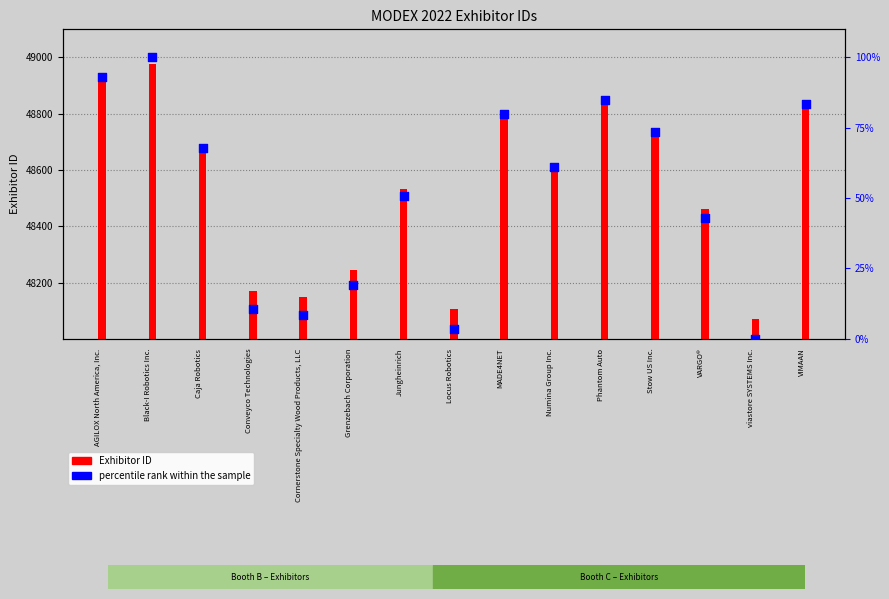

Which series has the largest total across all categories?

Exhibitor ID